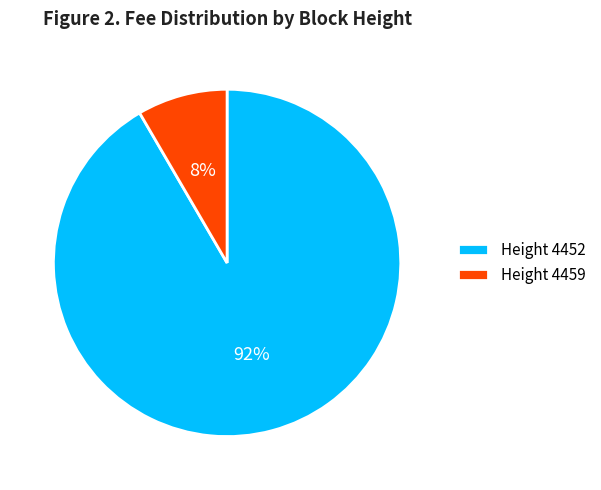

Which slice is the largest?

Height 4452